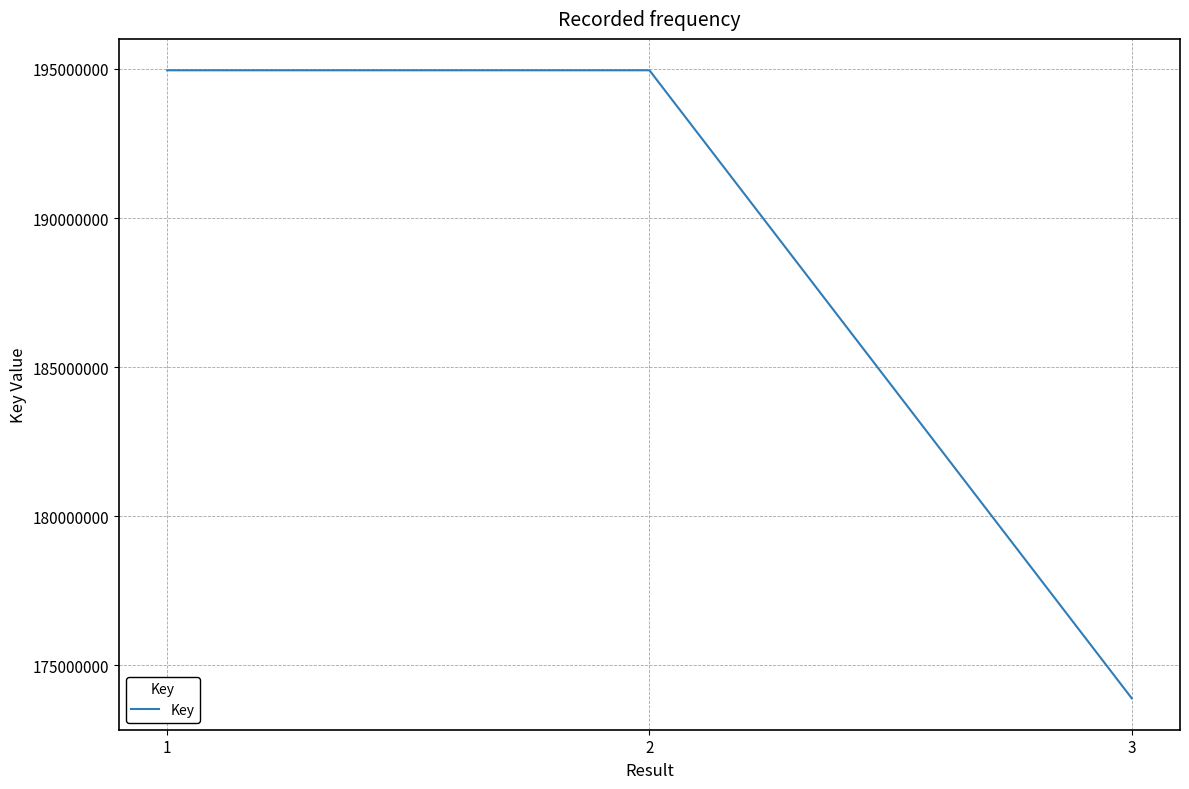

What is the sum of the values at 3 and 1?

368849600